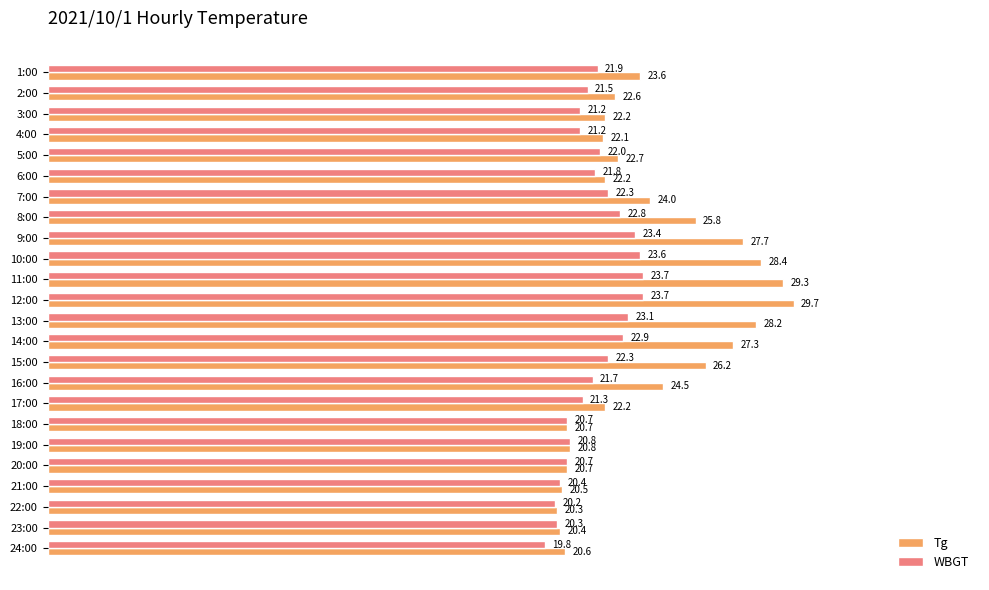

How many data points in WBGT are above 21?

17